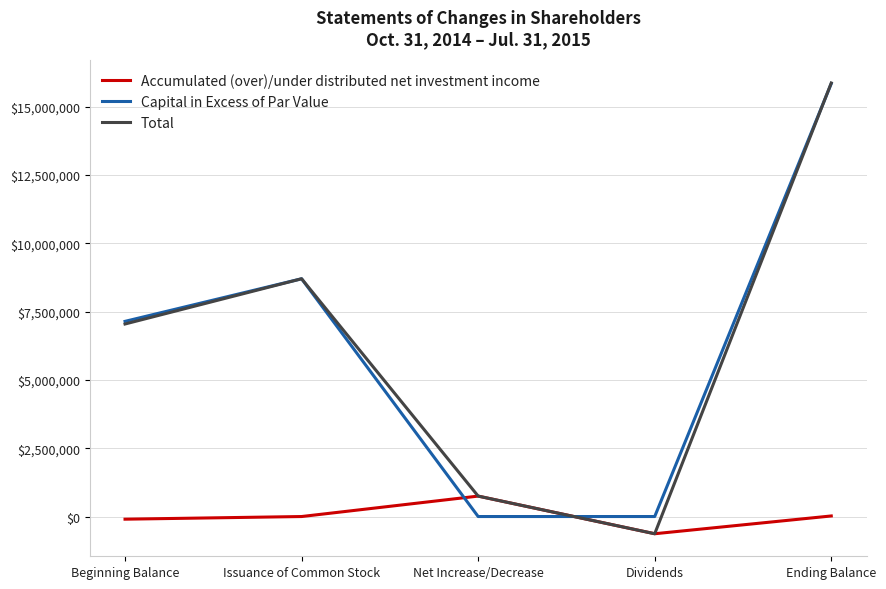

At which category is the sum across all series the highest?

Ending Balance